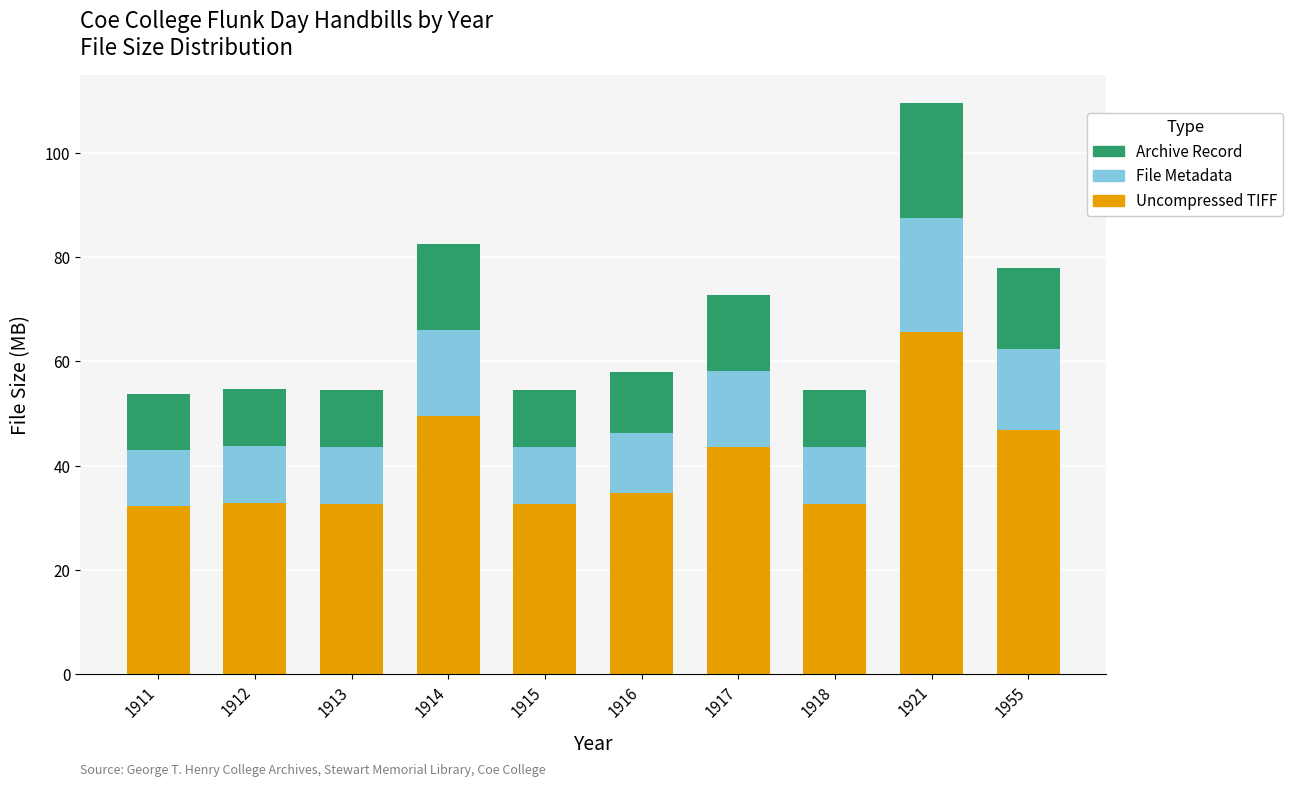

How many bars are there in total?

10